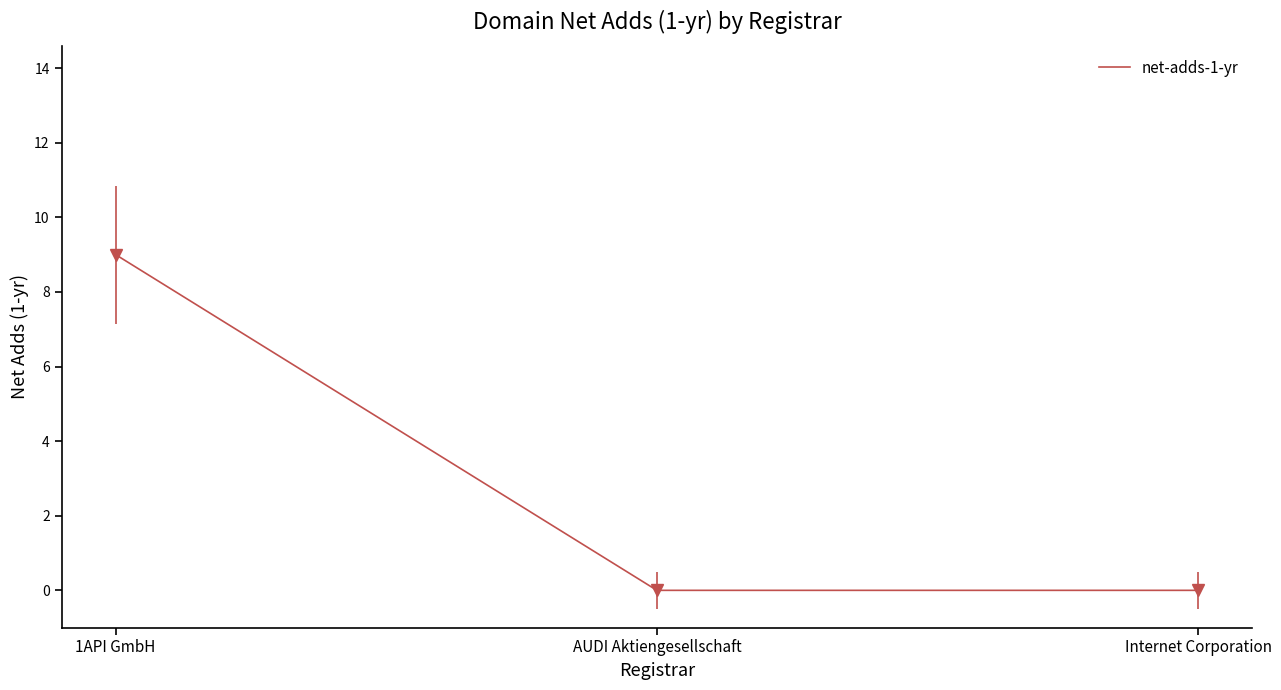

Which has a higher value, Internet Corporation or 1API GmbH?

1API GmbH